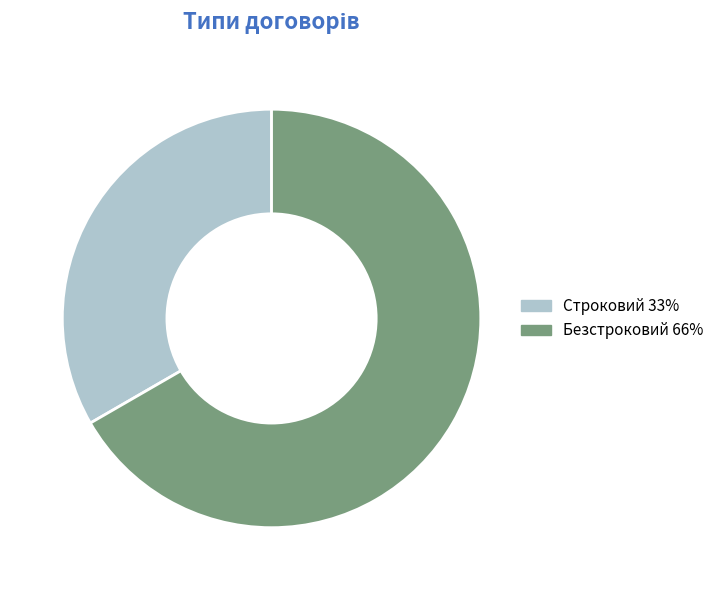

True or false: Строковий 33% accounts for 27% of the total.

False